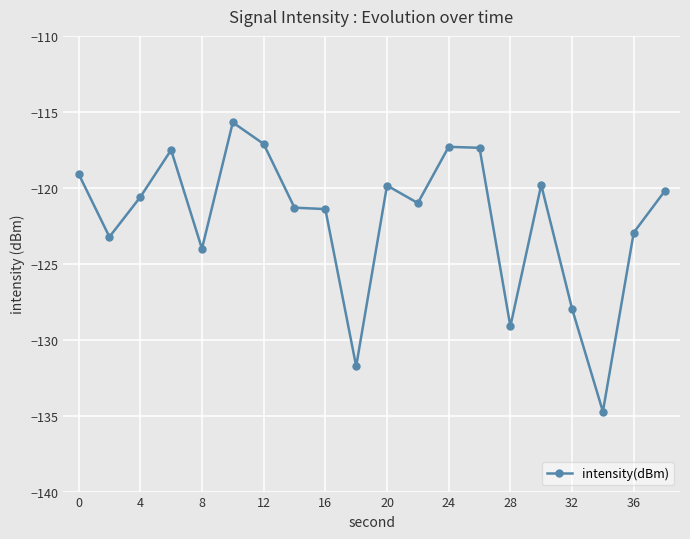

True or false: the data has more than 1 interior local peaks.

True